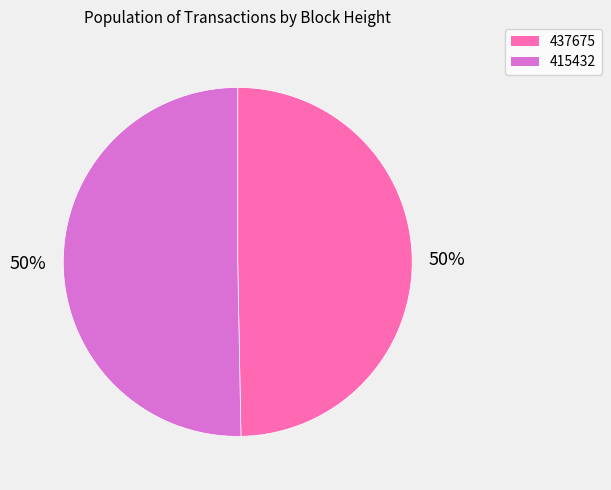

To the nearest percent, what percentage of the pie is 437675?

50%